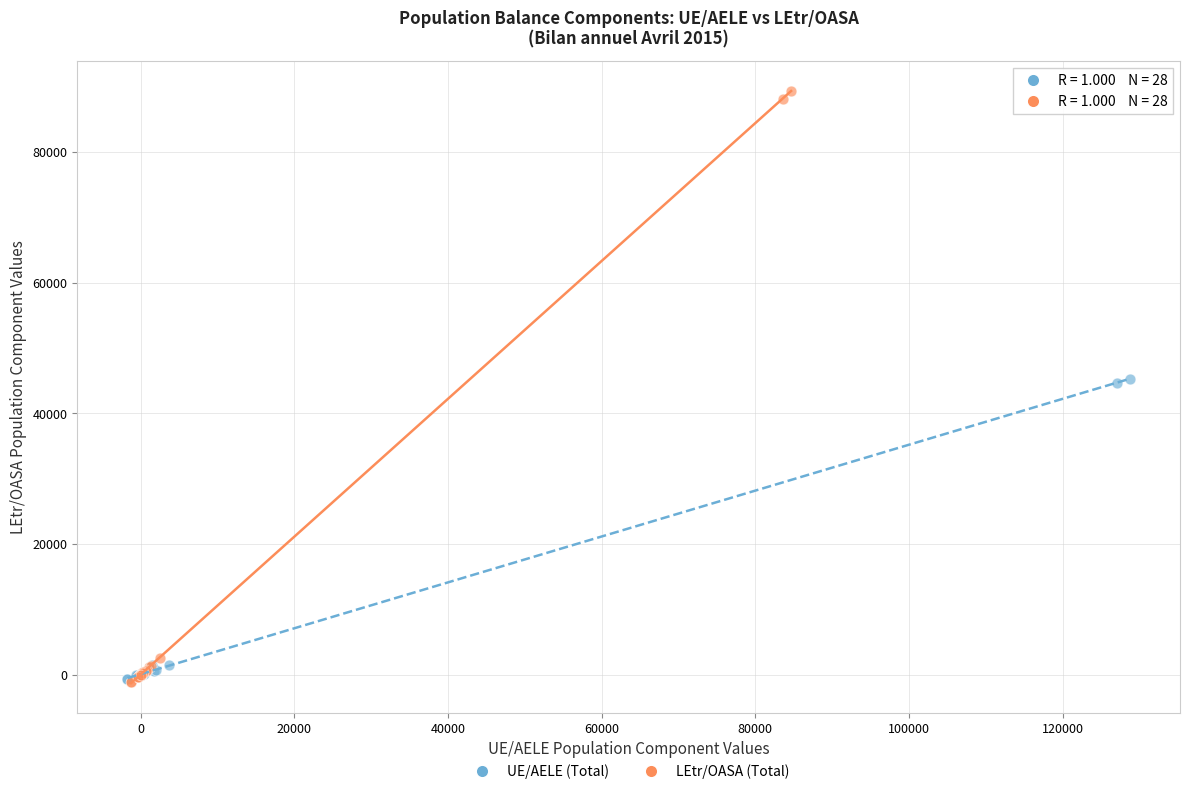

Which series has the largest Y range (max minus min)?

LEtr/OASA (Total)